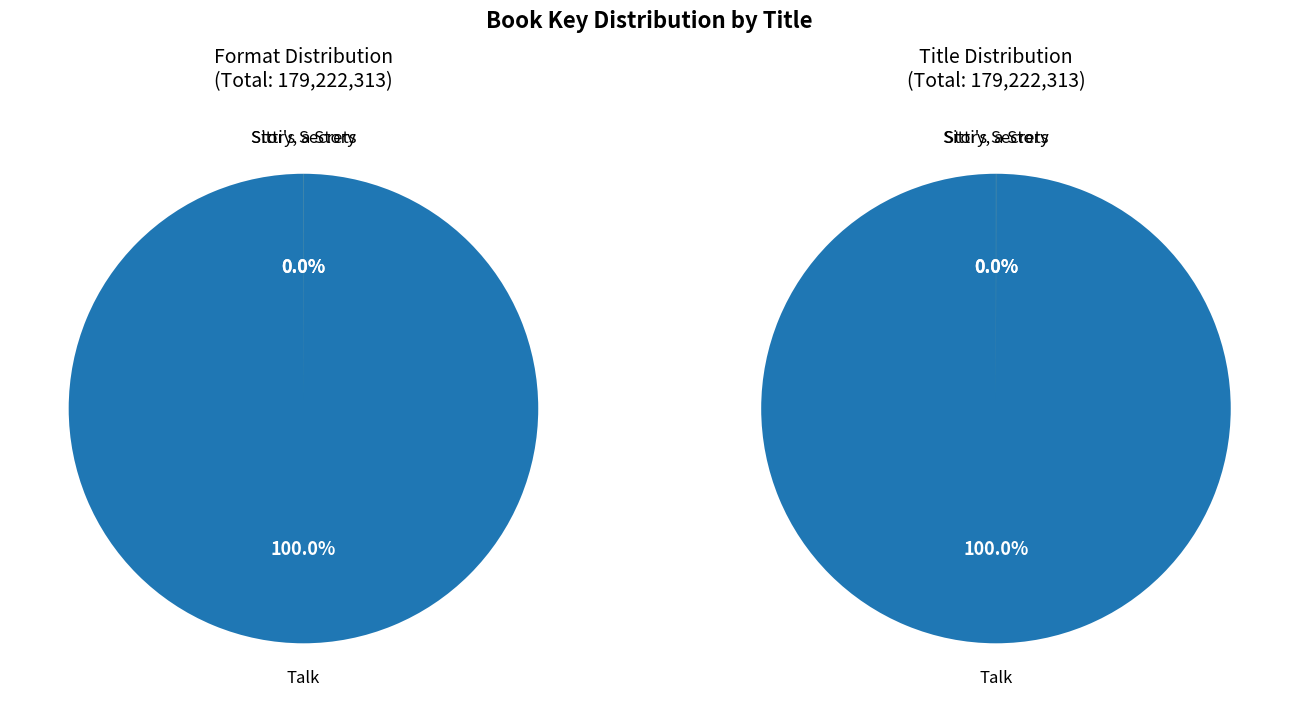

How many slices are in this pie chart?

3